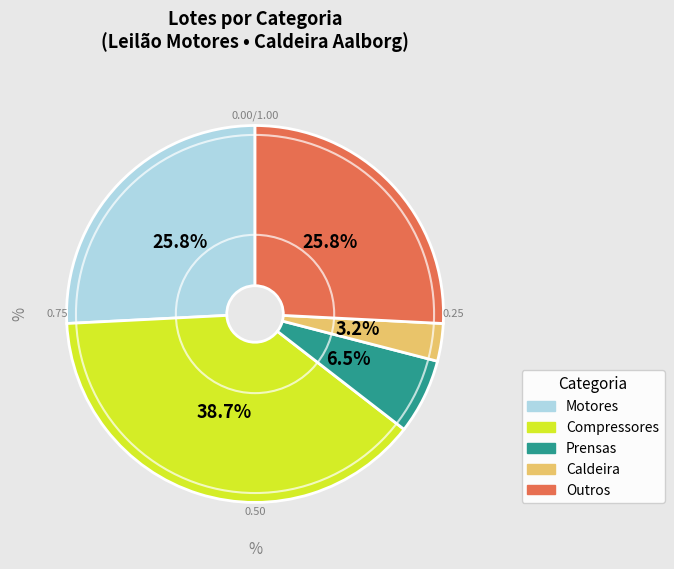

Is there a majority slice in this chart?

No